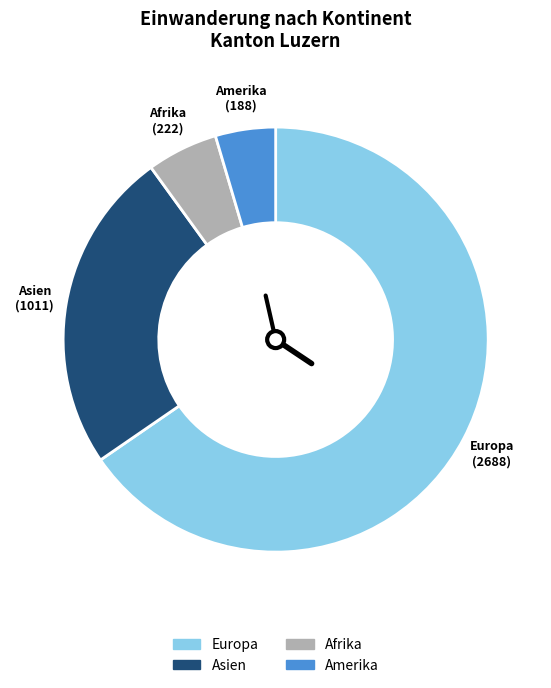

Do Afrika and Asien together represent more than half of the pie?

No